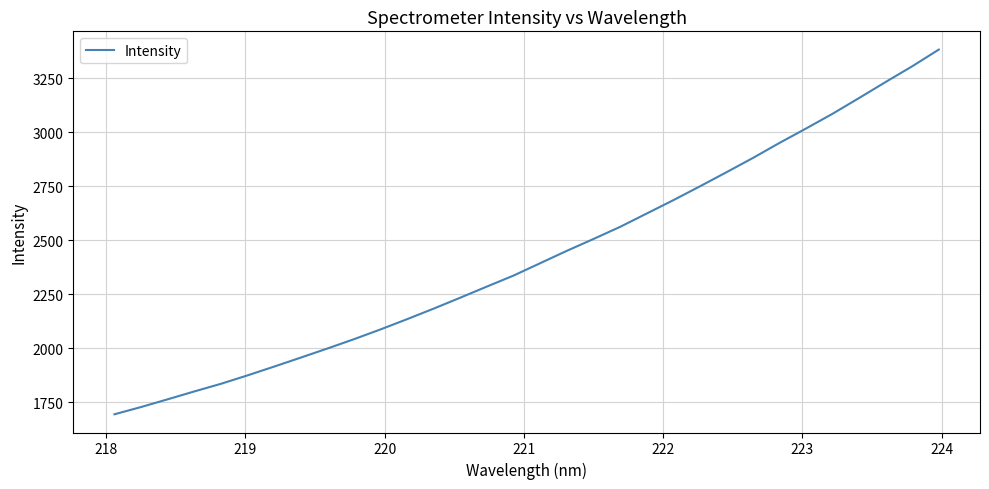

What is the difference between the maximum and minimum values?

1686.6